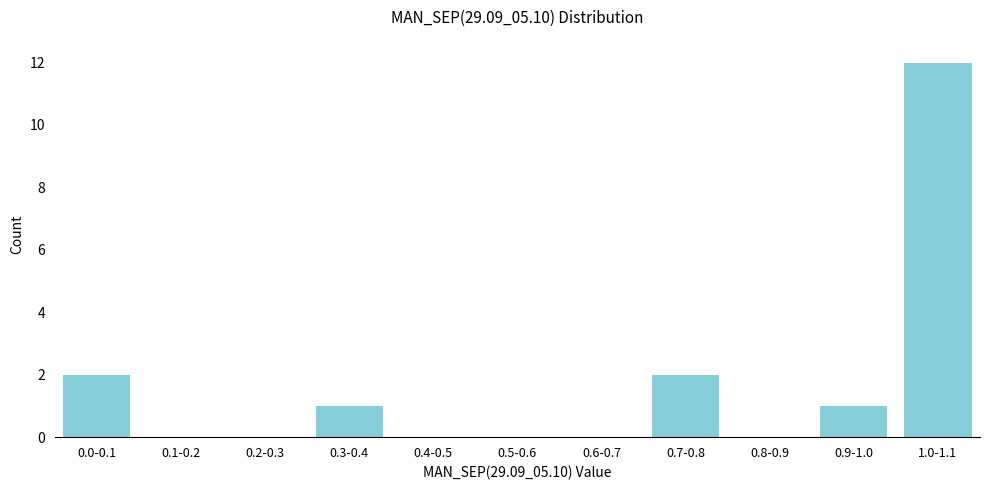

Reading left to right, list all the values displayed in this chart.

0.0-0.1=2	0.1-0.2=0	0.2-0.3=0	0.3-0.4=1	0.4-0.5=0	0.5-0.6=0	0.6-0.7=0	0.7-0.8=2	0.8-0.9=0	0.9-1.0=1	1.0-1.1=12